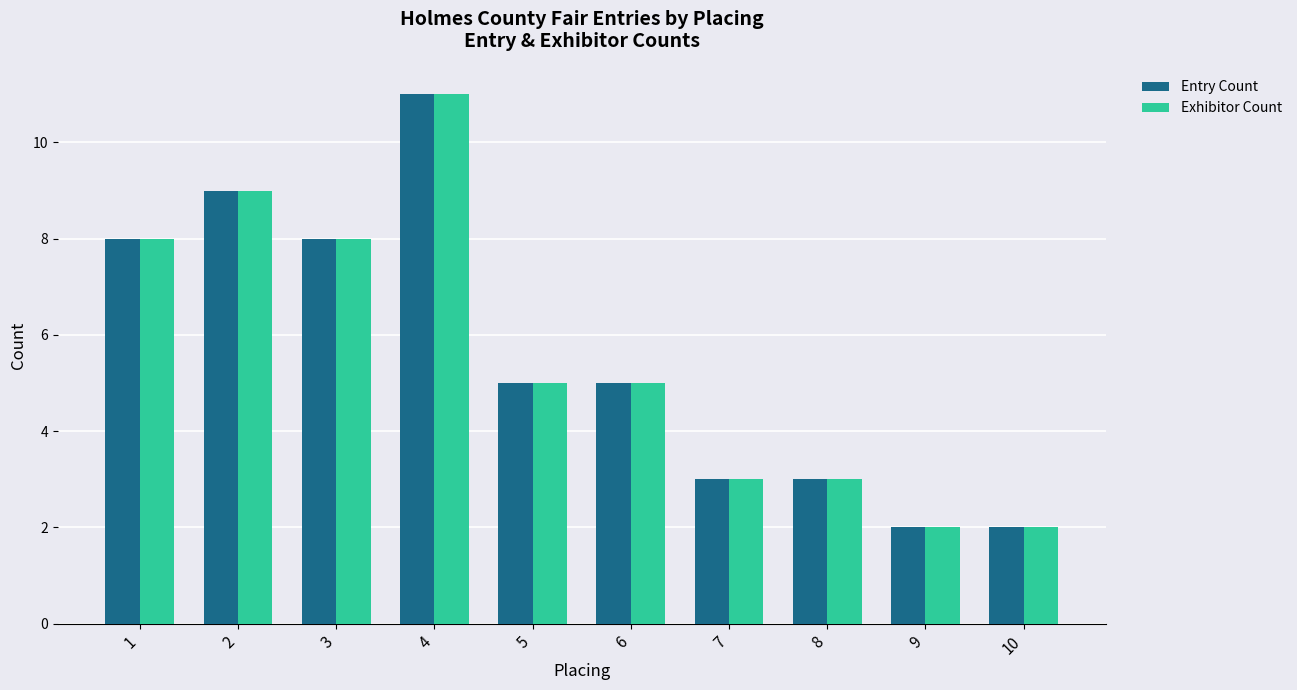

The value of Entry Count at 7 is 3. True or false?

True